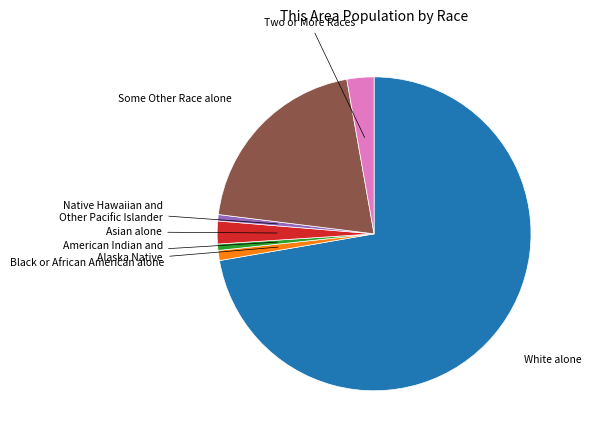

Does any single category account for the majority?

Yes